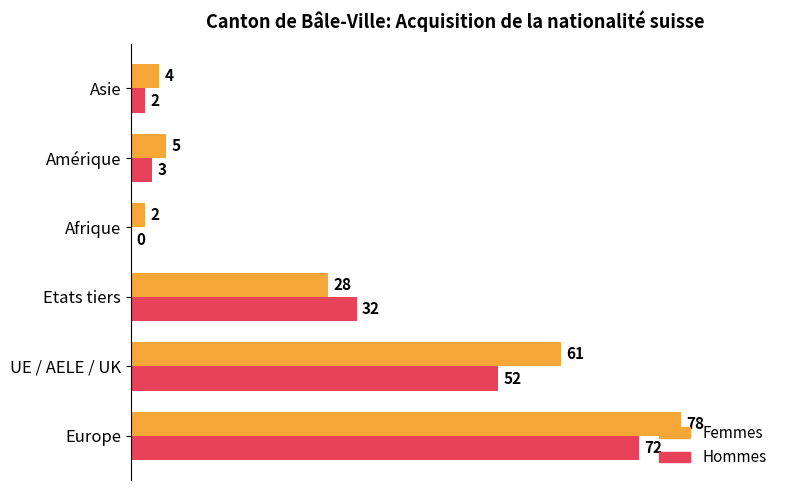

What is the average value of the Hommes series?

27